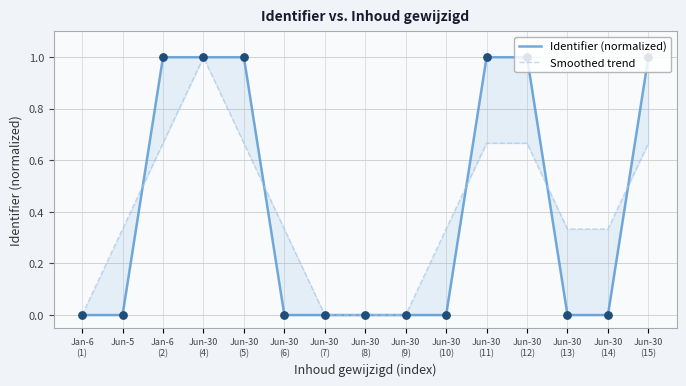

Which series contains the lowest Y value?

Identifier (normalized)